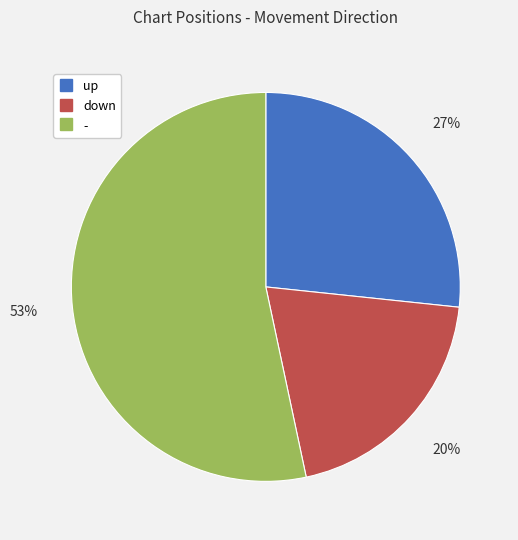

How many segments does this pie chart have?

3